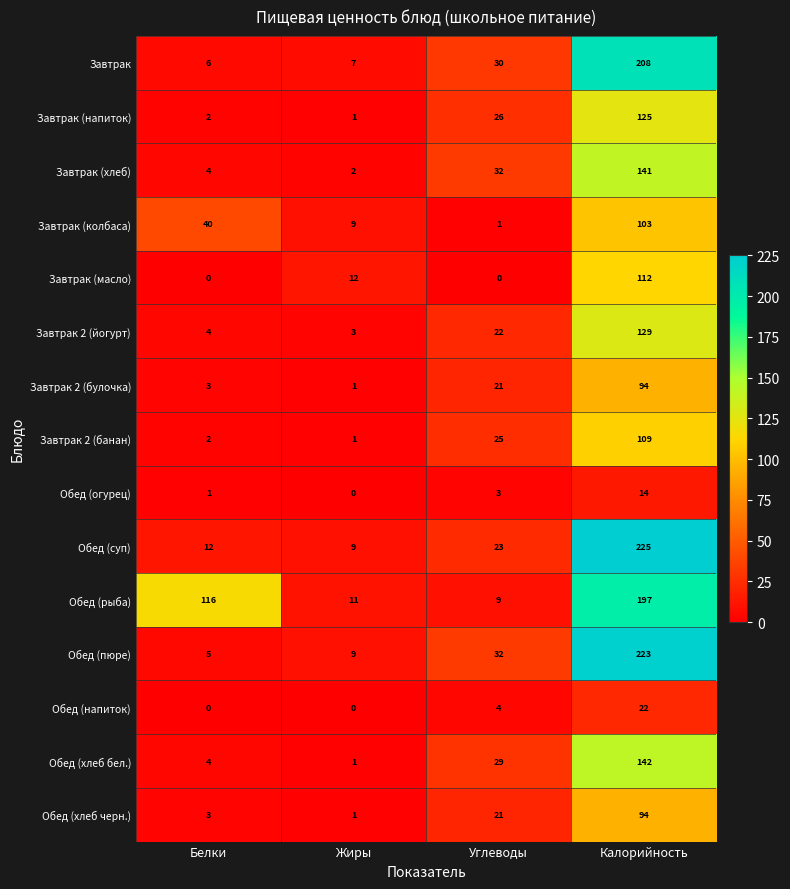

What value does the Обед (хлеб бел.) series have at Калорийность, to the nearest 5?

140